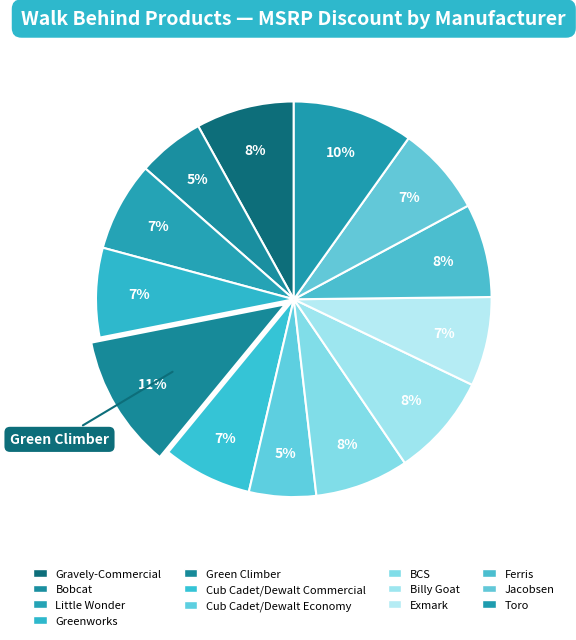

To the nearest percent, what is the average slice percentage?

8%